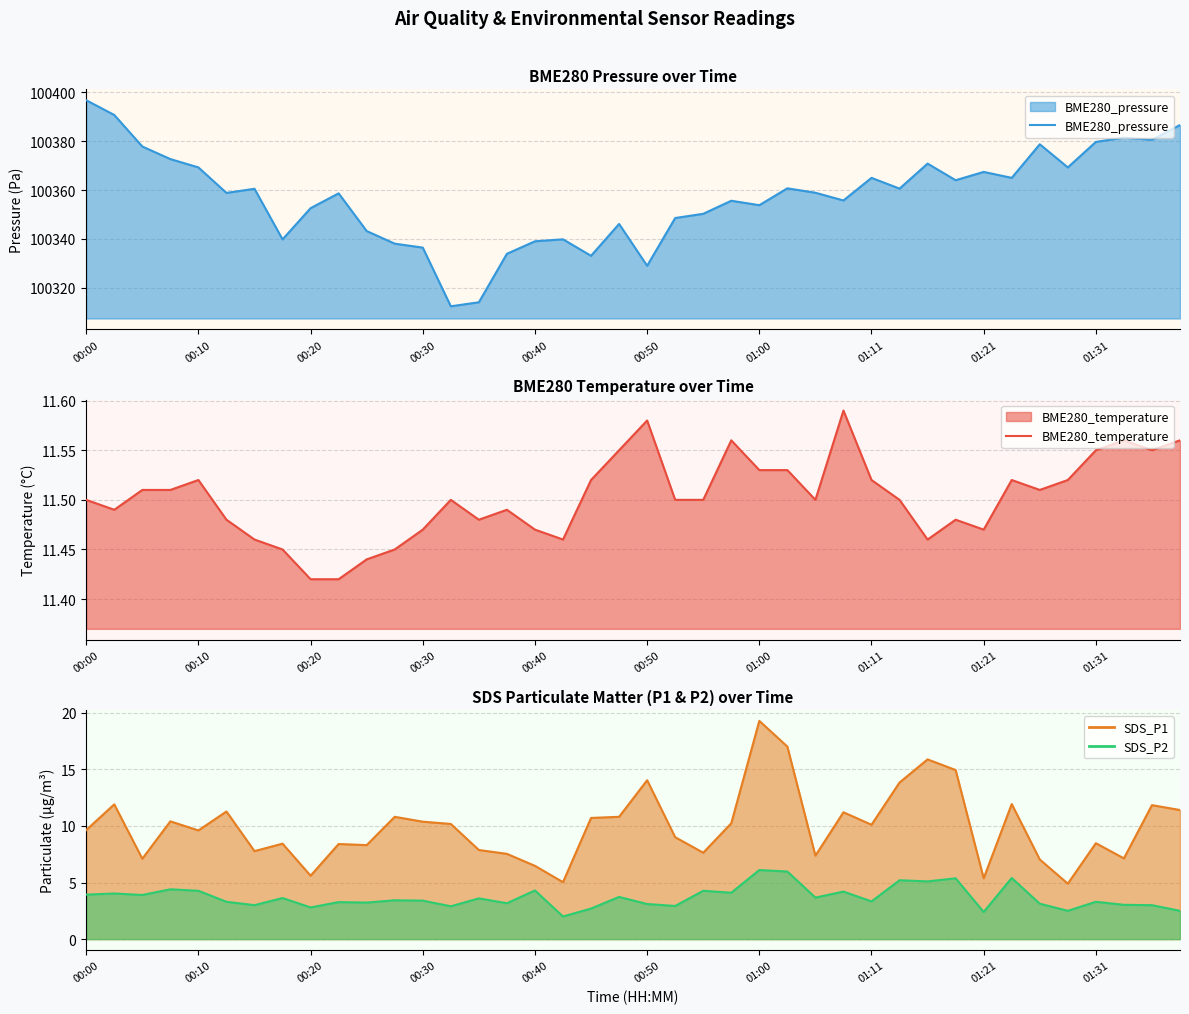

Which series has the largest range (max minus min)?

BME280_pressure